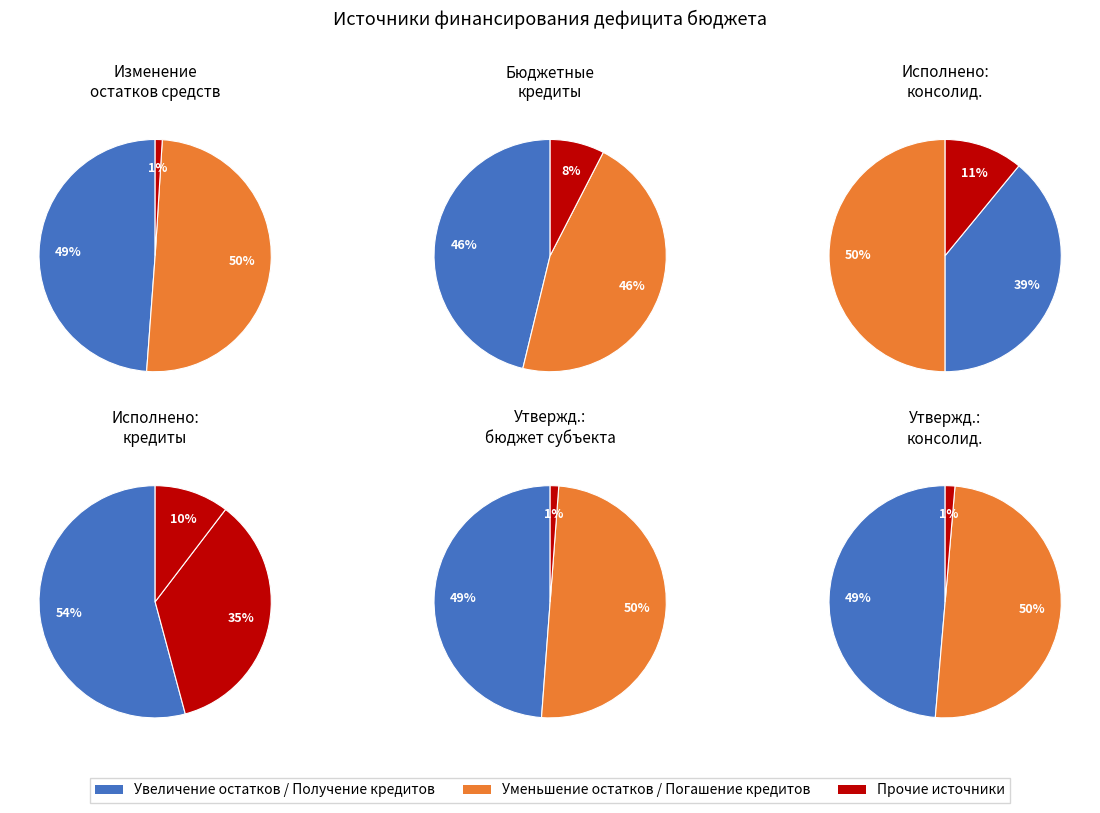

Does 3 account for over 50% of the chart?

No